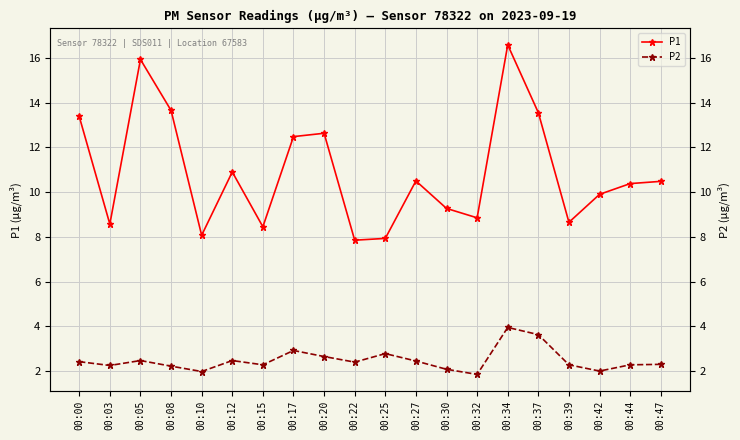

Which label corresponds to the largest value in the chart?

00:34